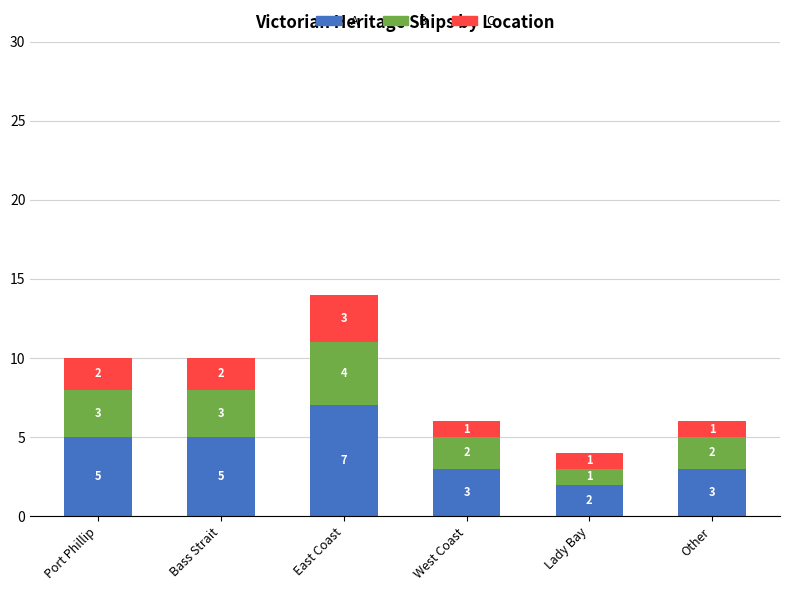

How many series are shown in this chart?

3